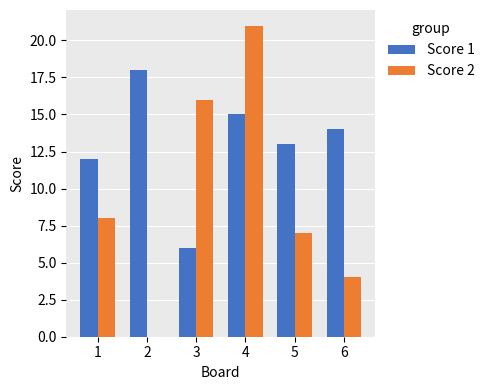

Reading left to right, list all the values displayed in this chart.

Score 1: 1=12	2=18	3=6	4=15	5=13	6=14
Score 2: 1=8	2=0	3=16	4=21	5=7	6=4